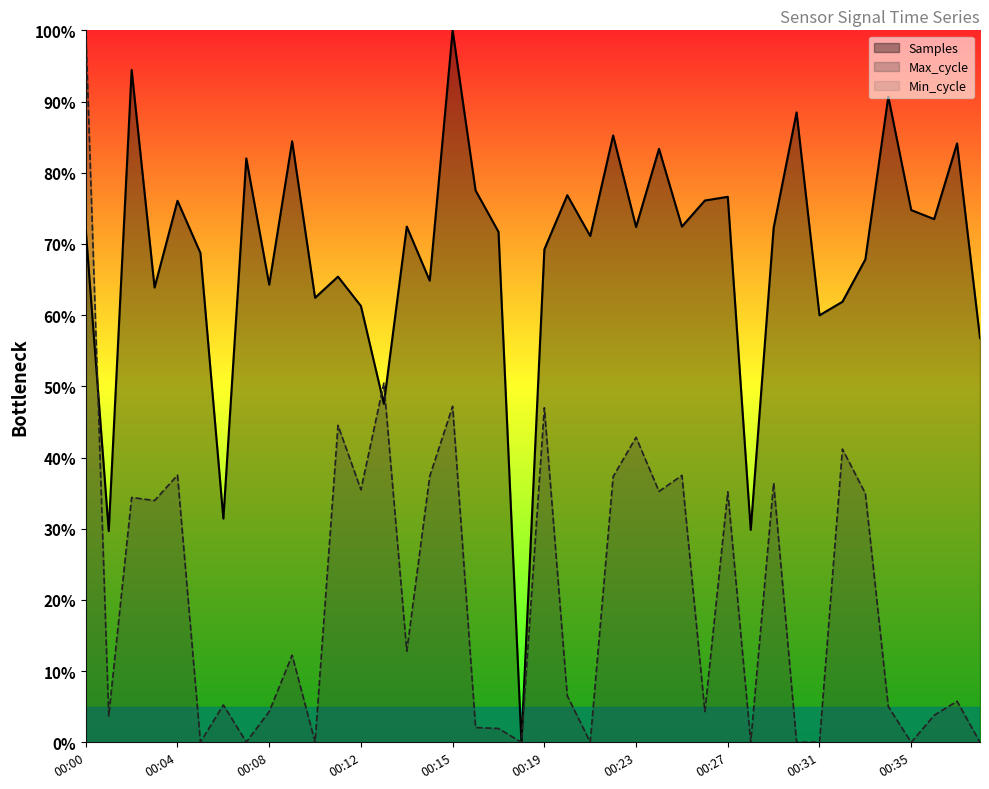

True or false: Min_cycle and Samples intersect in this chart.

False